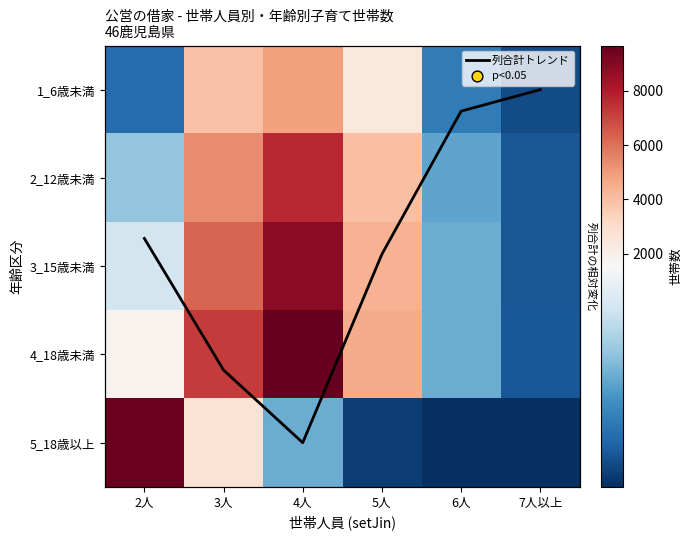

The value of 1_6歳未満 at 5人 is 3614.5. True or false?

False